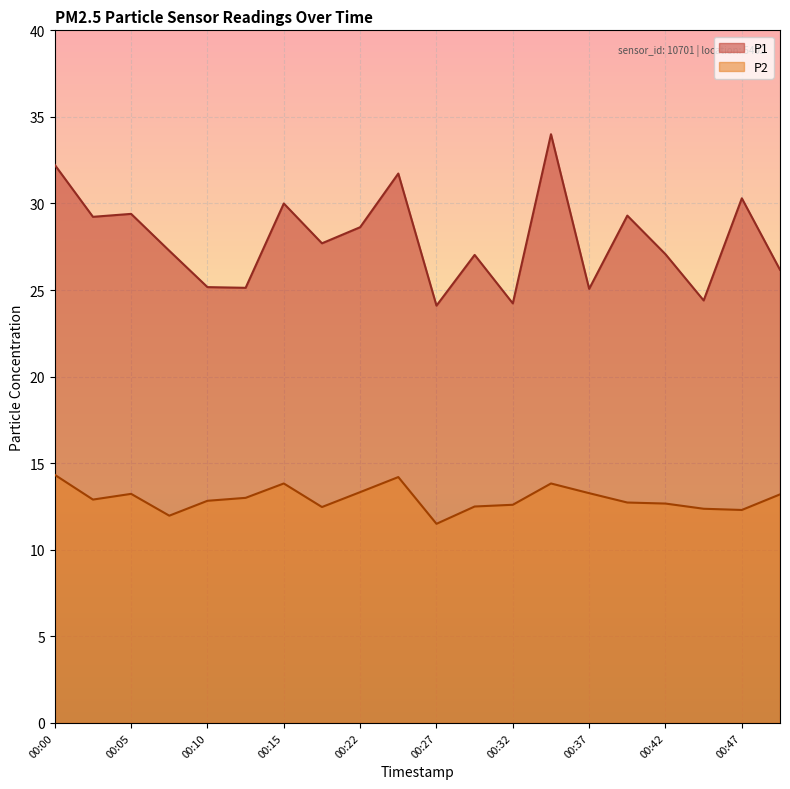

Where does the P1 series first go above 27?

00:00